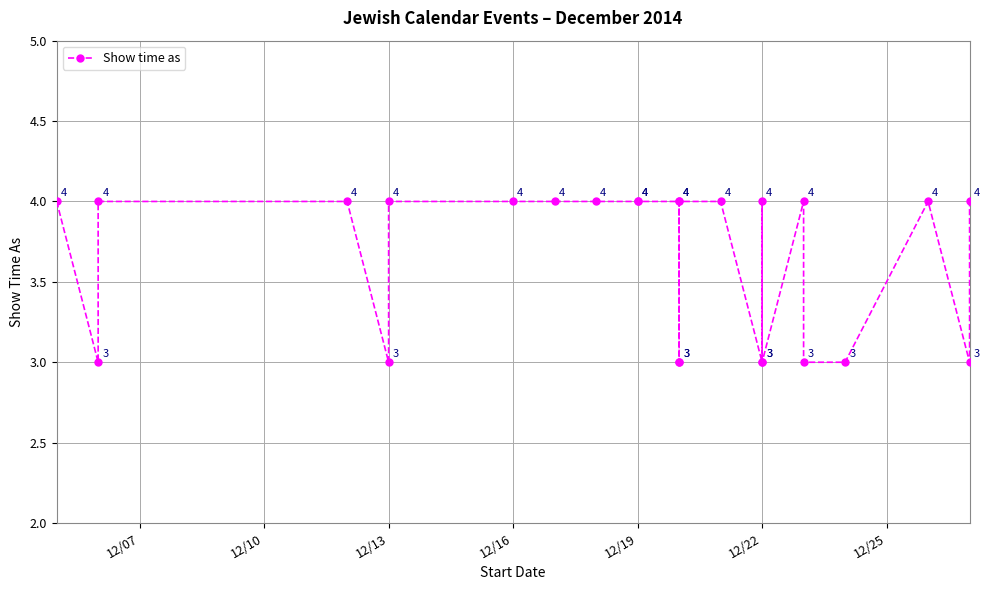

True or false: the data shows 2 at 7.

False